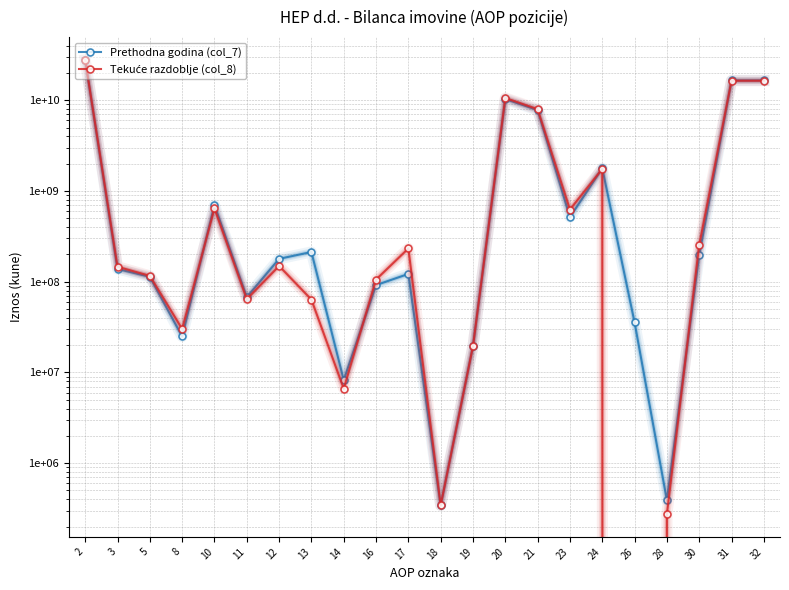

What is the lowest value of the Prethodna godina (col_7) series?

342793